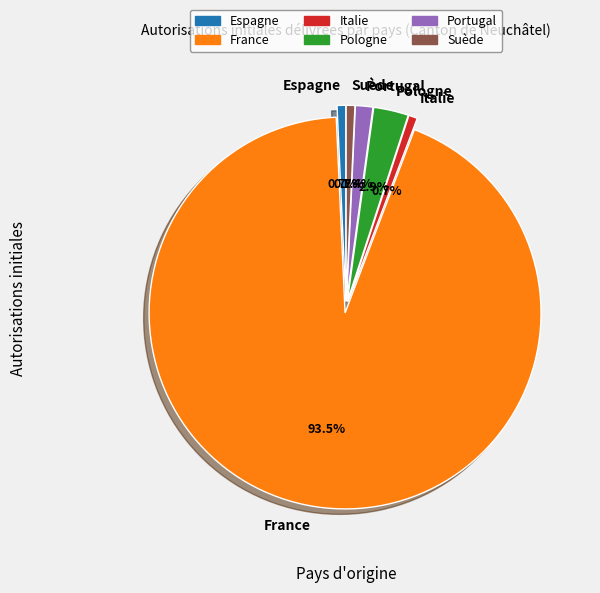

The Italie slice represents 1% of the pie. True or false?

True